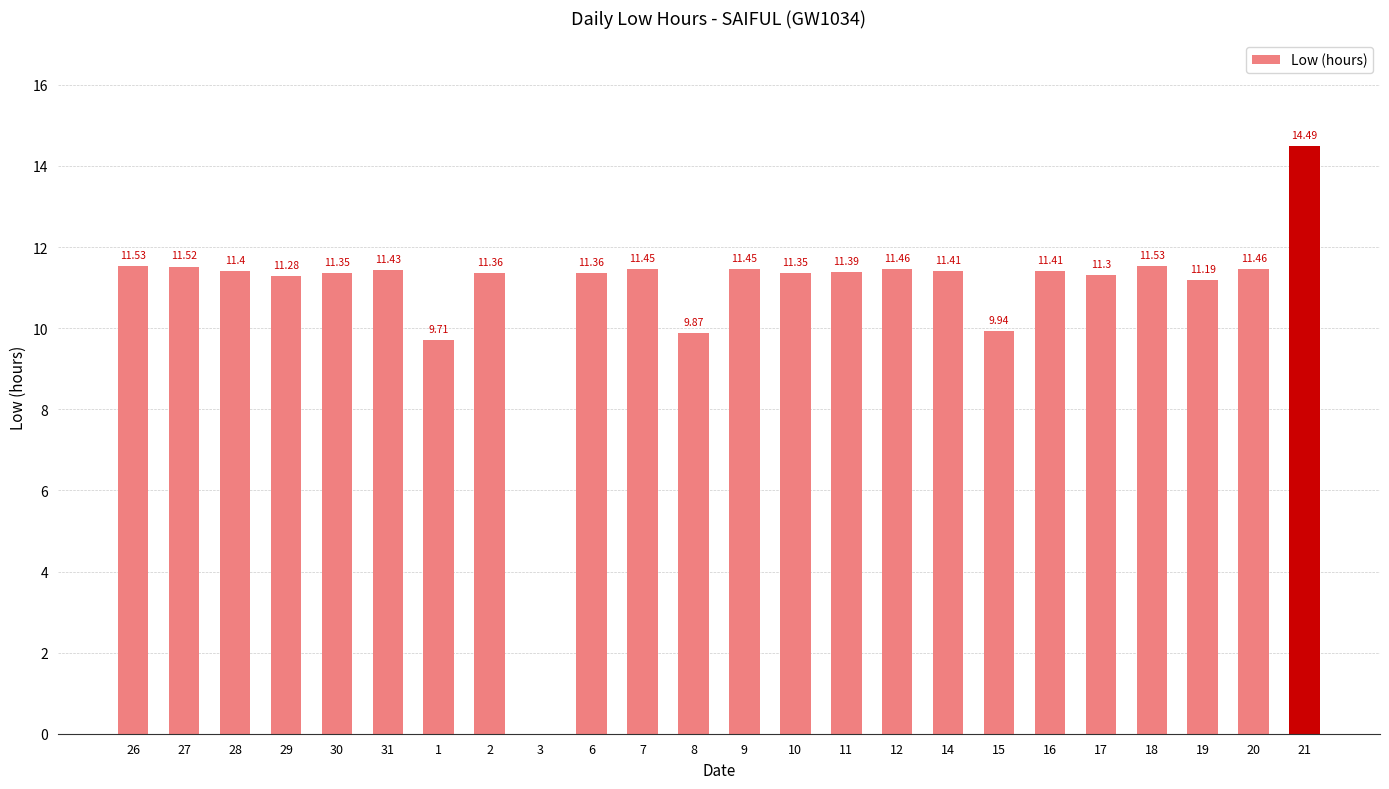

How many positive values are there?

23